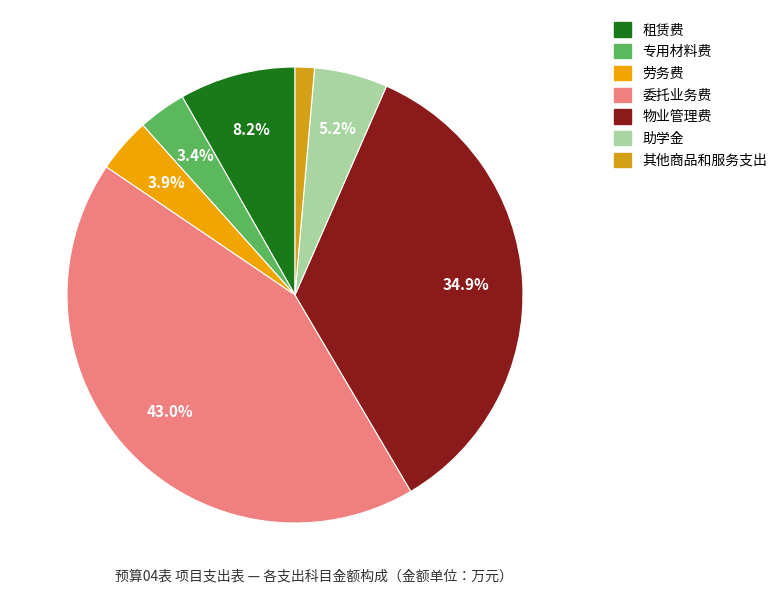

Is there any slice that represents more than half of the pie?

No